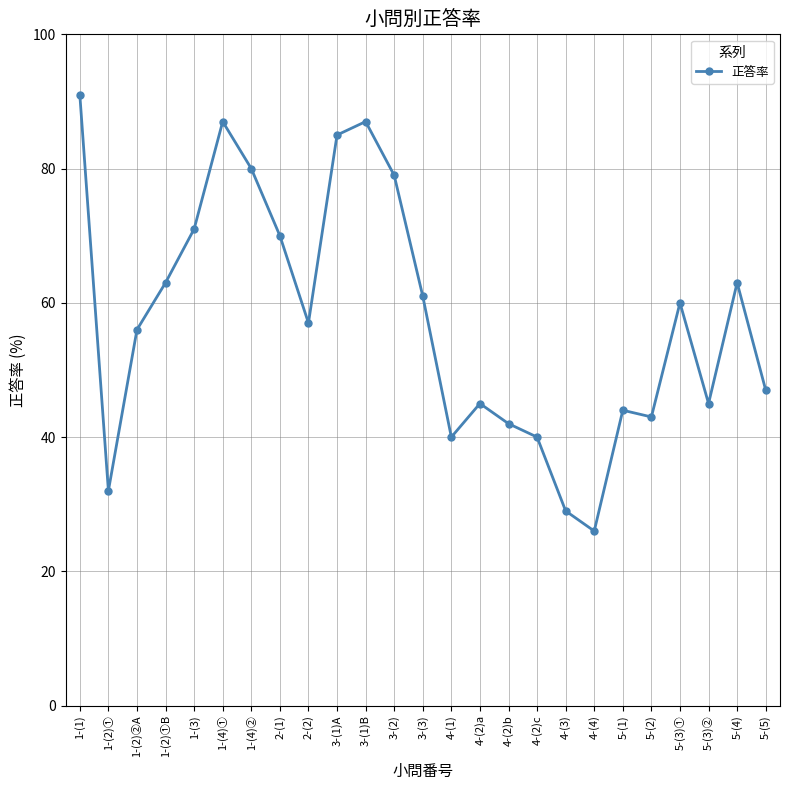

Does the chart display data point markers on the line(s)?

Yes